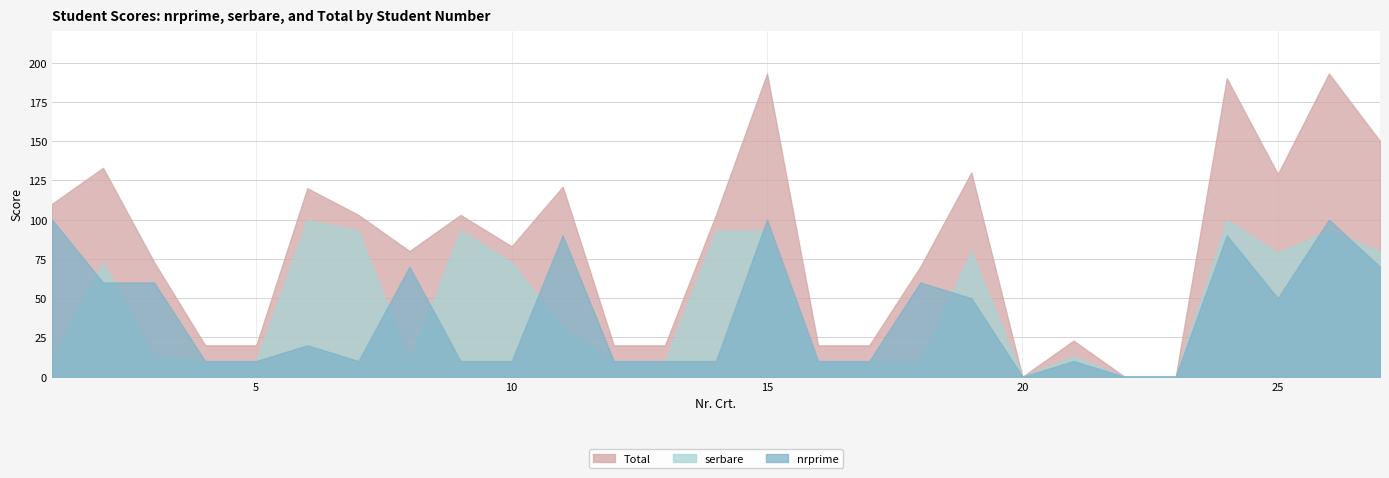

Does the chart have visible grid lines?

Yes